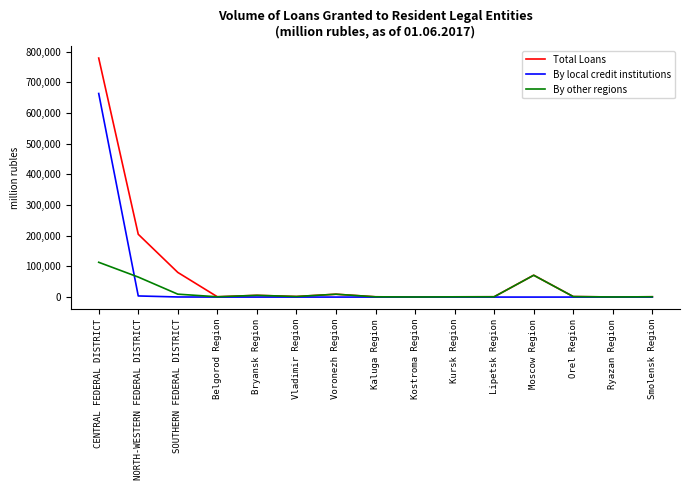

What value does the Total Loans series have at SOUTHERN FEDERAL DISTRICT, to the nearest 100?

80400